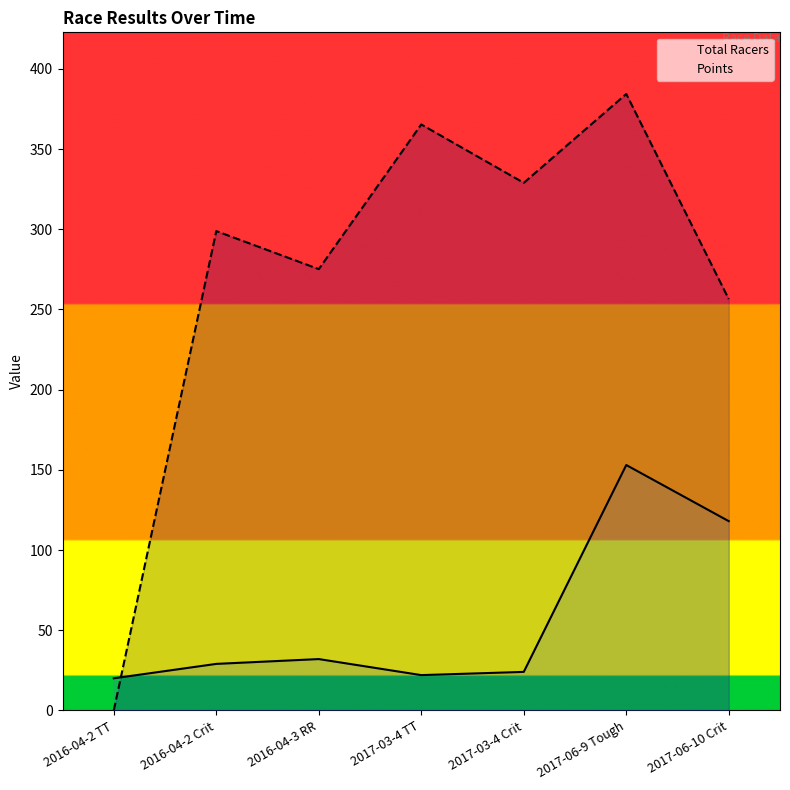

Reading right to left, list all the values displayed in this chart.

Total Racers: 2017-06-10 Crit=118.0	2017-06-9 Tough=153.0	2017-03-4 Crit=24.0	2017-03-4 TT=22.0	2016-04-3 RR=32.0	2016-04-2 Crit=29.0	2016-04-2 TT=20.0
Points: 2017-06-10 Crit=256.4	2017-06-9 Tough=384.4	2017-03-4 Crit=329.0	2017-03-4 TT=365.4	2016-04-3 RR=275.2	2016-04-2 Crit=298.9	2016-04-2 TT=0.0